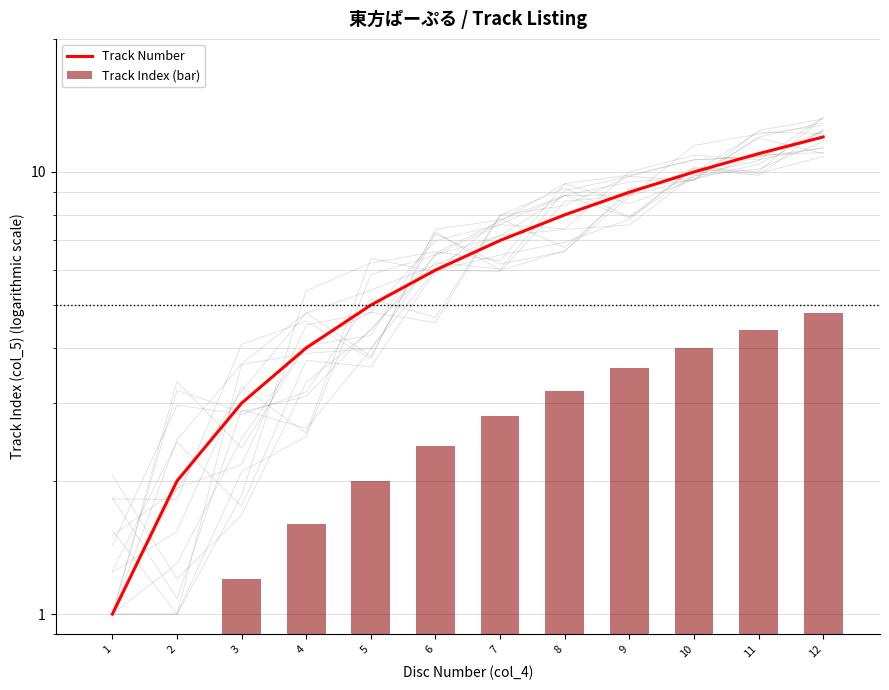

How many values in the Track Index (bar) series exceed 2?

7